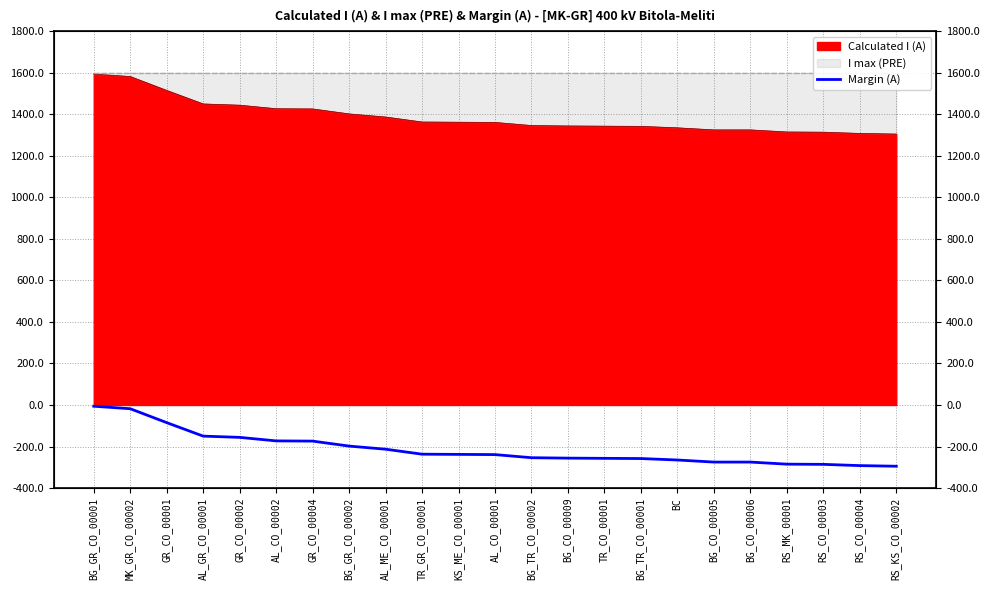

What is the change in value from MK_GR_CO_00002 to RS_CO_00003?

-268